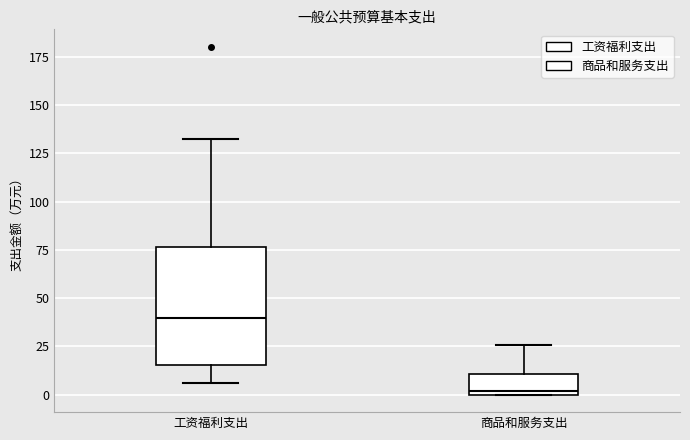

Reading left to right, read every box against the y-axis: the position of its median line, the range the box covers, and the ends of its whiskers. The values are not printed on the chart, so give them approximately, as read against the axis.

工资福利支出: median 40, box 15 to 75, whiskers 5 to 135
商品和服务支出: median 0 (just above the box's lower edge), box 0 to 10, whiskers 0 to 25